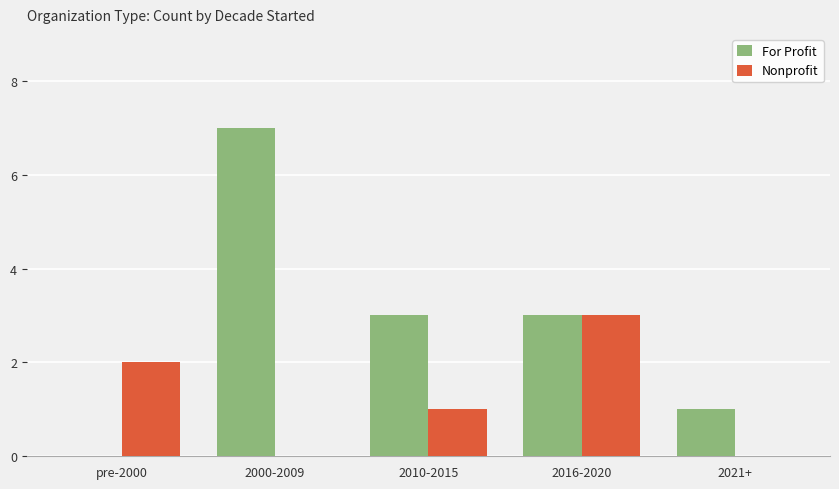

Are the bars horizontal?

No